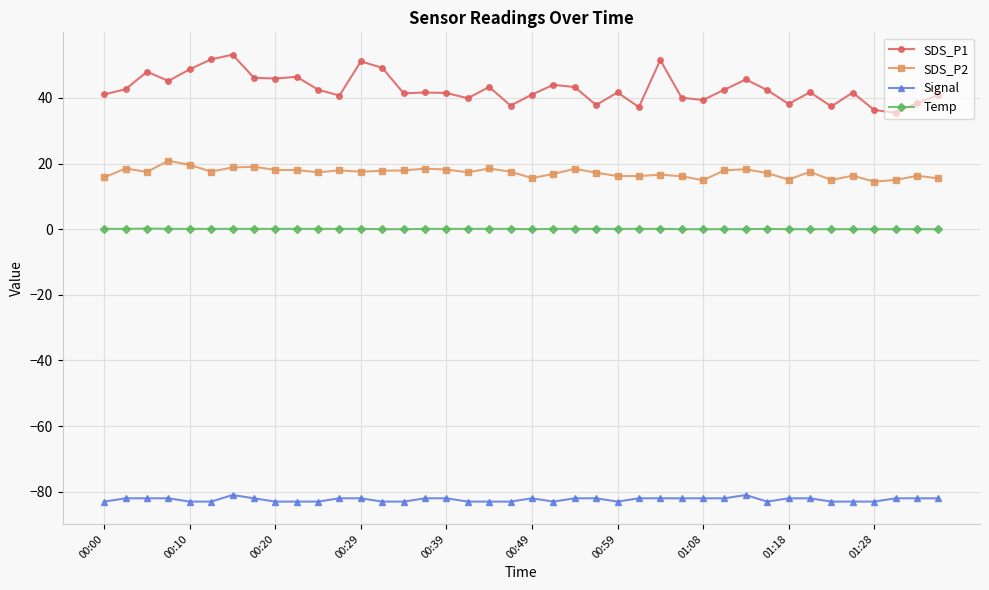

Which series has the largest range (max minus min)?

SDS_P1